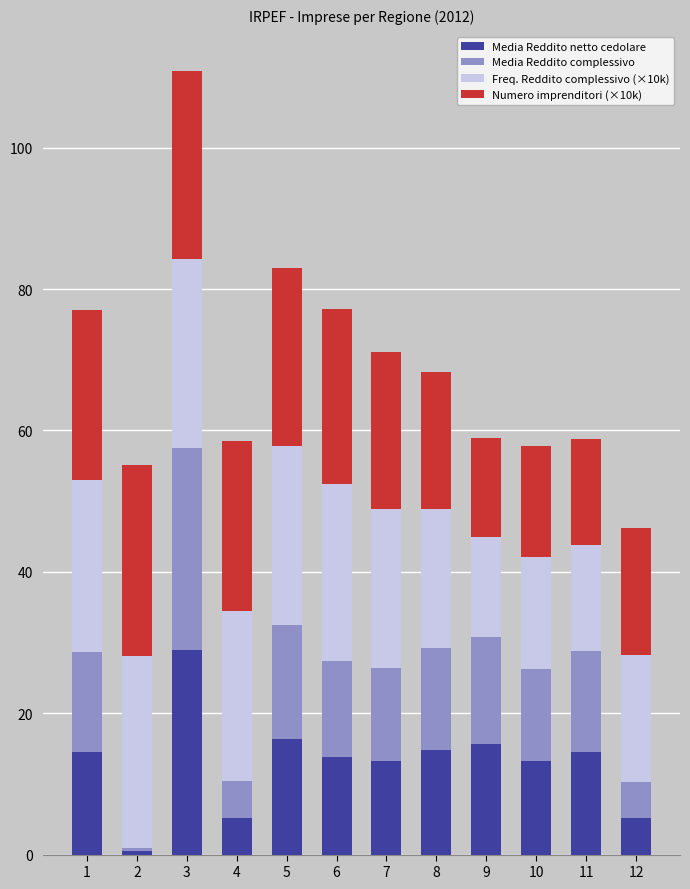

The value of Numero imprenditori (×10k) at 5 is 16.4. True or false?

True